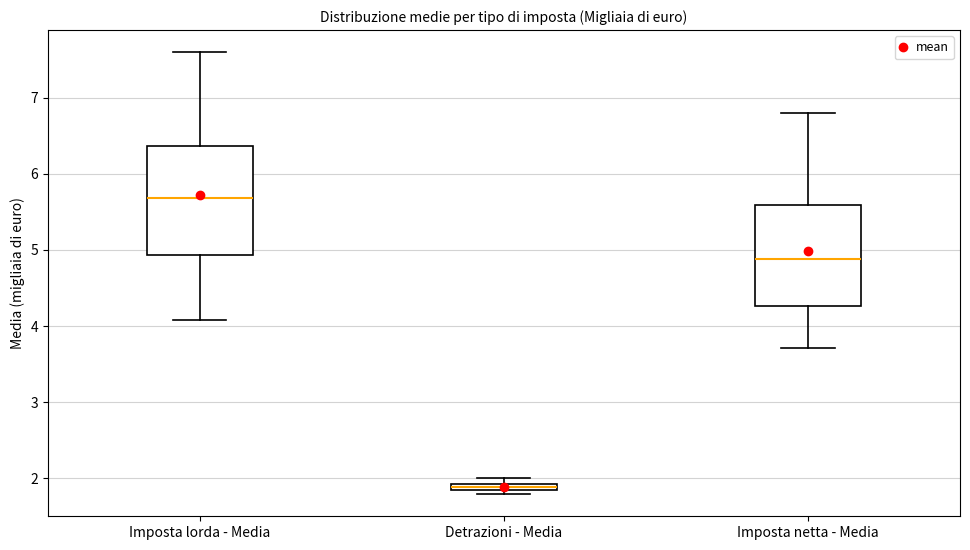

Where is the lower edge of the box for Imposta netta - Media on the y-axis? The values are not printed on the chart, so give them approximately, as read against the axis.

4.3